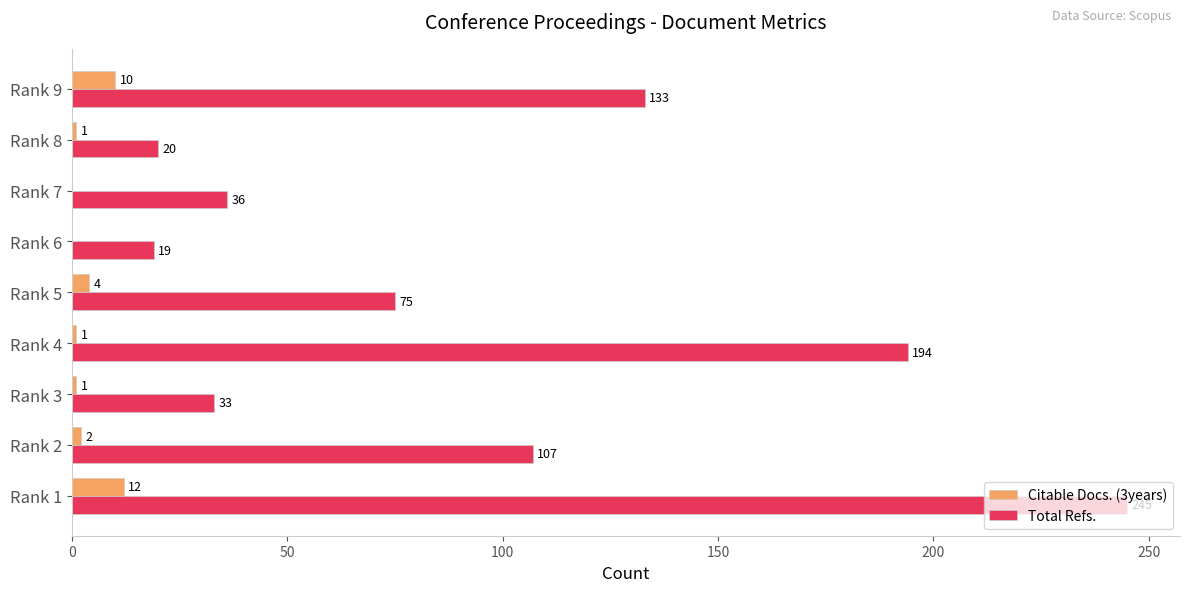

What is the sum of the Citable Docs. (3years) values at Rank 4 and Rank 5?

5